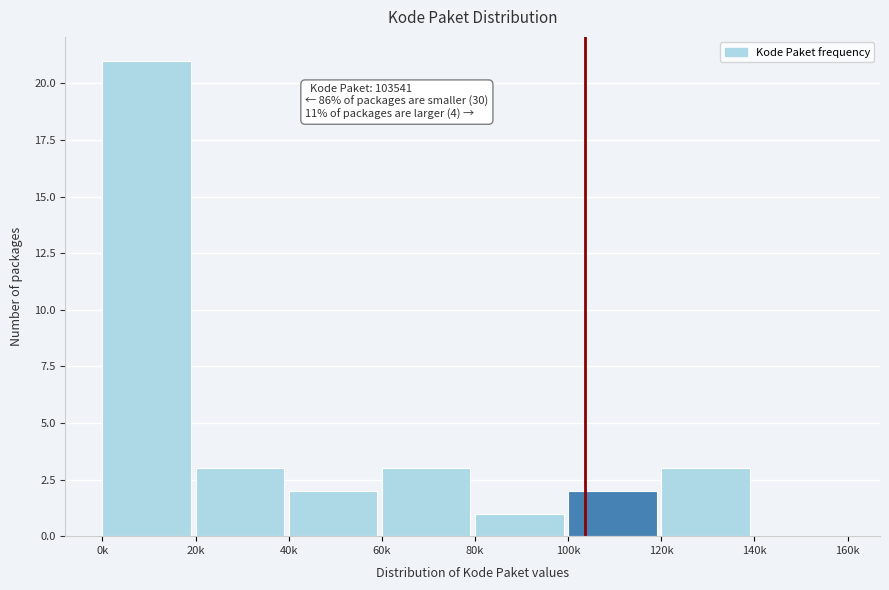

Reading right to left, list all the values displayed in this chart.

140k=0	120k=3	100k=2	80k=1	60k=3	40k=2	20k=3	0k=21